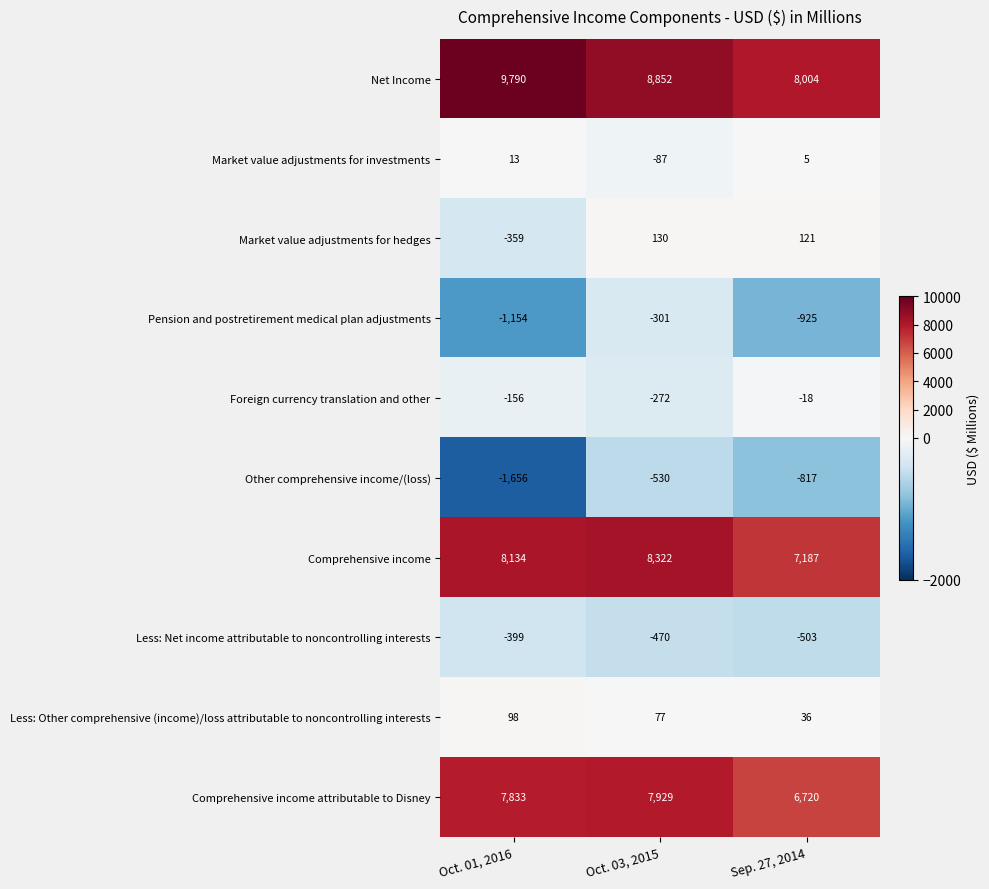

Is the value of Pension and postretirement medical plan adjustments at Oct. 03, 2015 greater than the value of Foreign currency translation and other at Sep. 27, 2014?

No